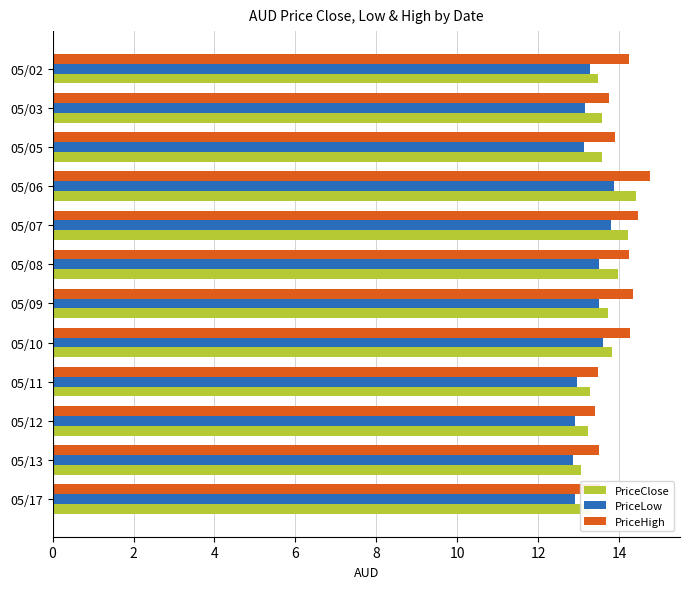

Which series has the largest total across all categories?

PriceHigh